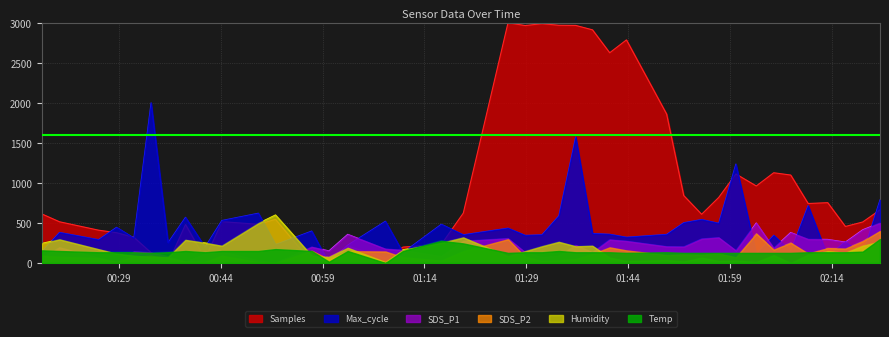

After their last crossing, which series has the higher values: Temp or Samples?

Samples